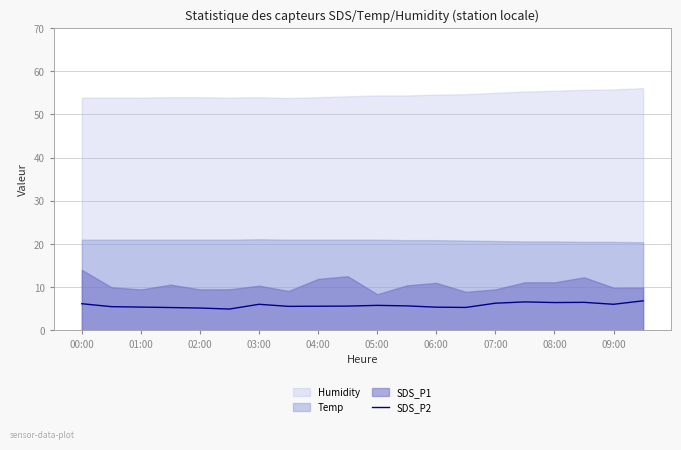

What is the minimum value for SDS_P2?

5.0